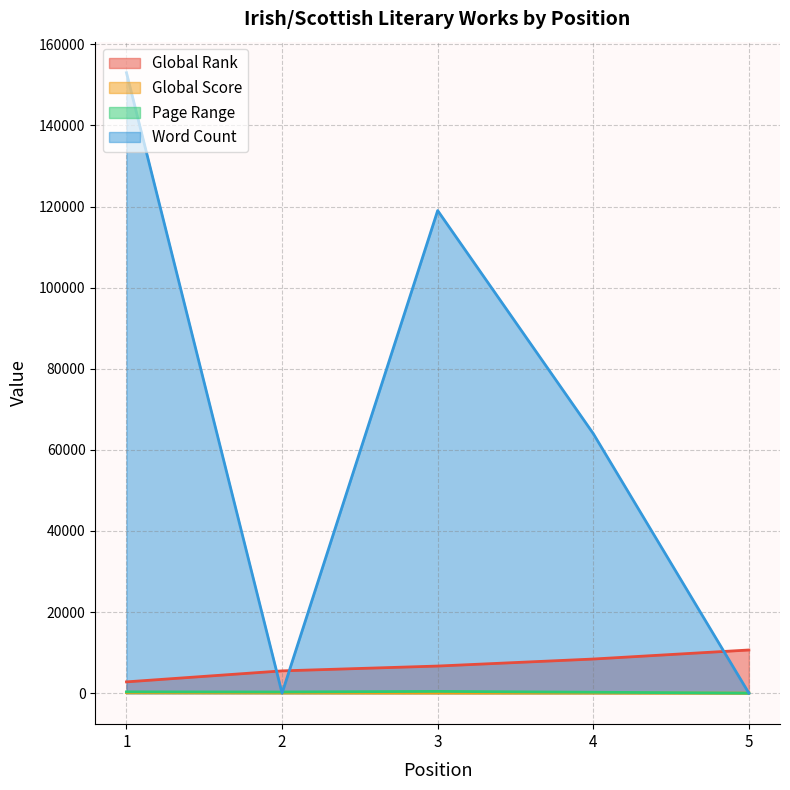

True or false: Word Count and Global Score cross at least once.

True